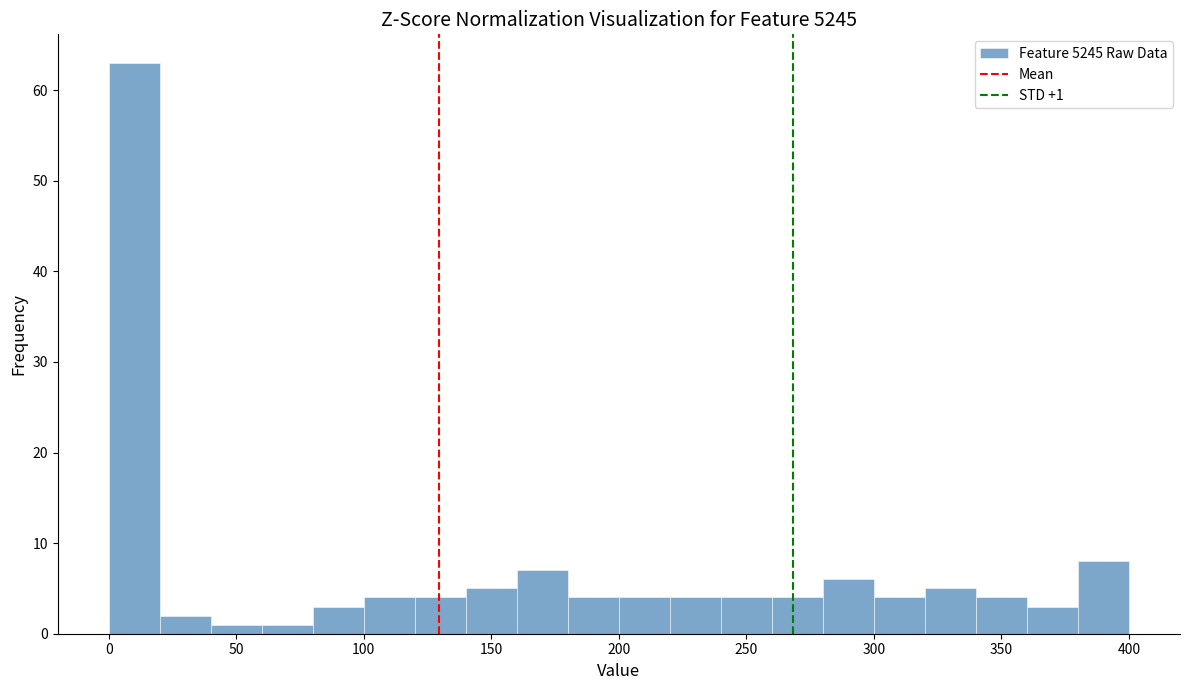

Over which range of the x-axis is the bar tallest?

0 to 20